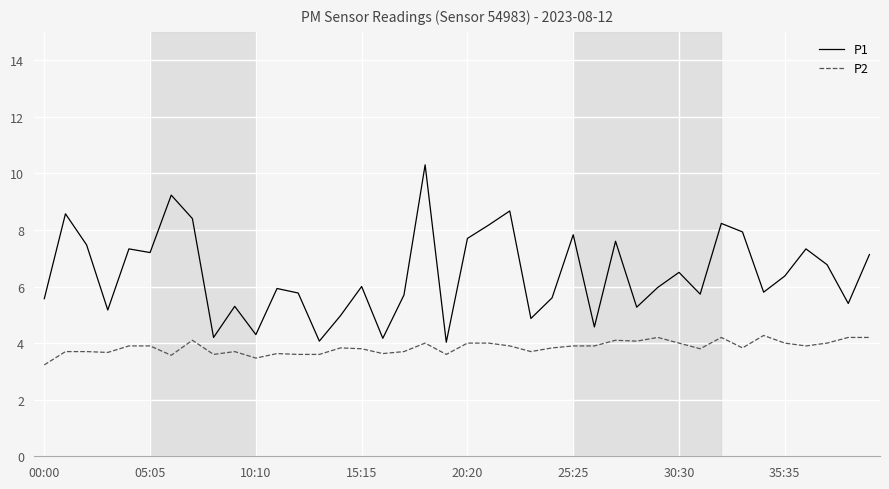

List the series in order of their overall mean, highest first.

P1, P2